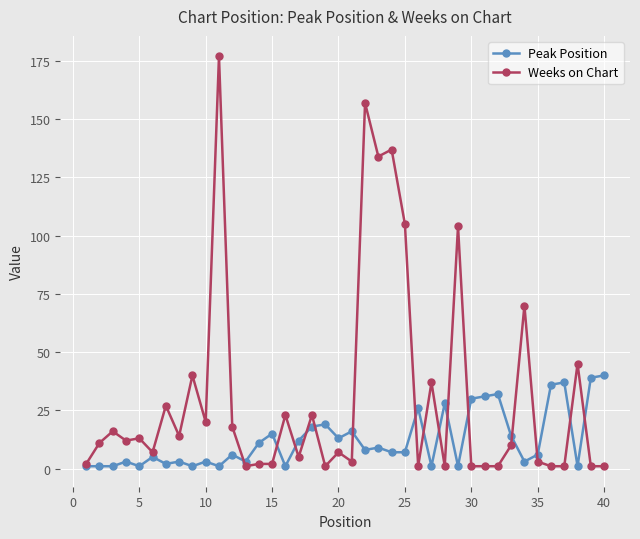

True or false: Weeks on Chart has more than 0 interior local peaks.

True